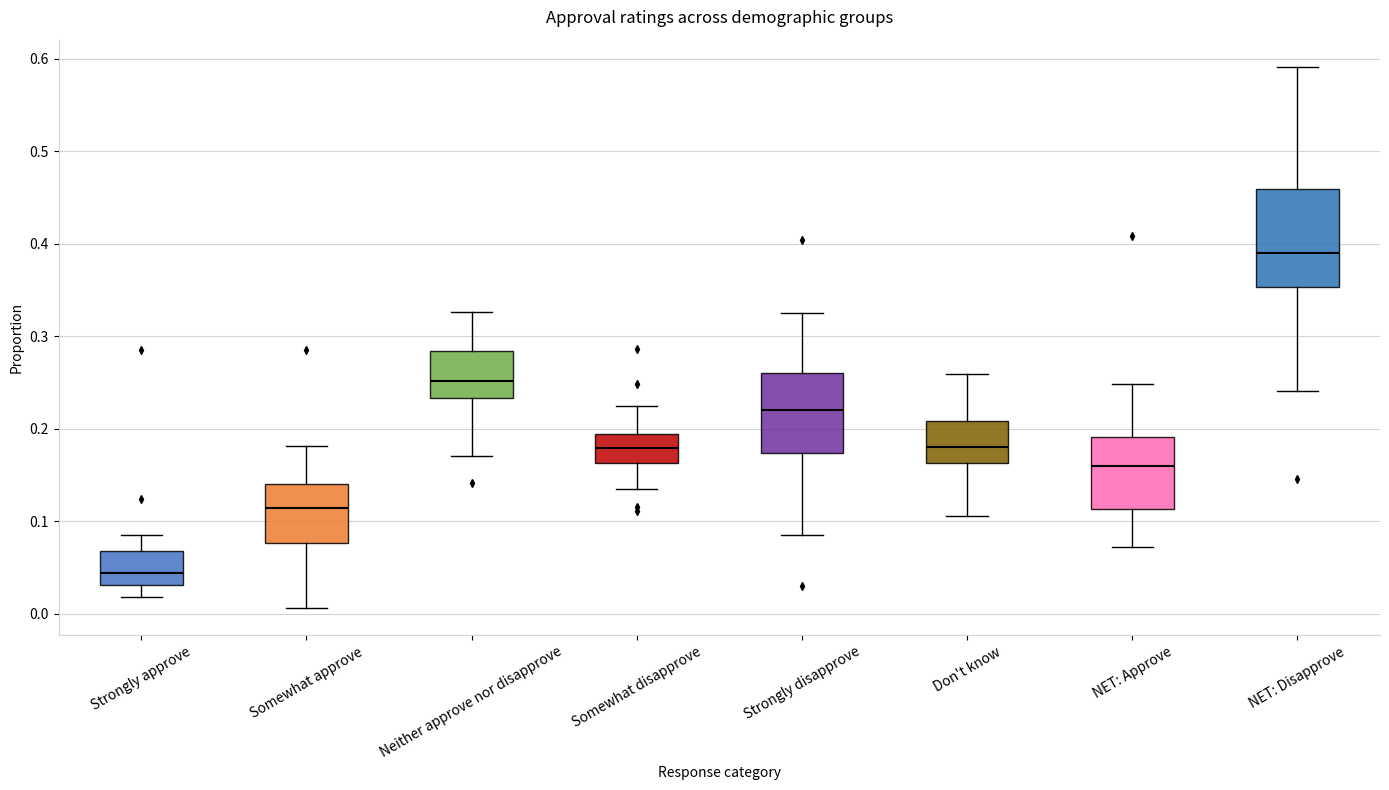

Reading left to right, transcribe this box plot: for each box, give where its median line is, the range the box spans, and where its two whiskers end, as read against the y-axis. The values are not printed on the chart, so give them approximately, as read against the axis.

Strongly approve: median 0.04, box 0.03 to 0.07, whiskers 0.02 to 0.09
Somewhat approve: median 0.11, box 0.08 to 0.14, whiskers 0.01 to 0.18
Neither approve nor disapprove: median 0.25, box 0.23 to 0.28, whiskers 0.17 to 0.33
Somewhat disapprove: median 0.18, box 0.16 to 0.19, whiskers 0.14 to 0.22
Strongly disapprove: median 0.22, box 0.17 to 0.26, whiskers 0.08 to 0.33
Don't know: median 0.18, box 0.16 to 0.21, whiskers 0.11 to 0.26
NET: Approve: median 0.16, box 0.11 to 0.19, whiskers 0.07 to 0.25
NET: Disapprove: median 0.39, box 0.35 to 0.46, whiskers 0.24 to 0.59